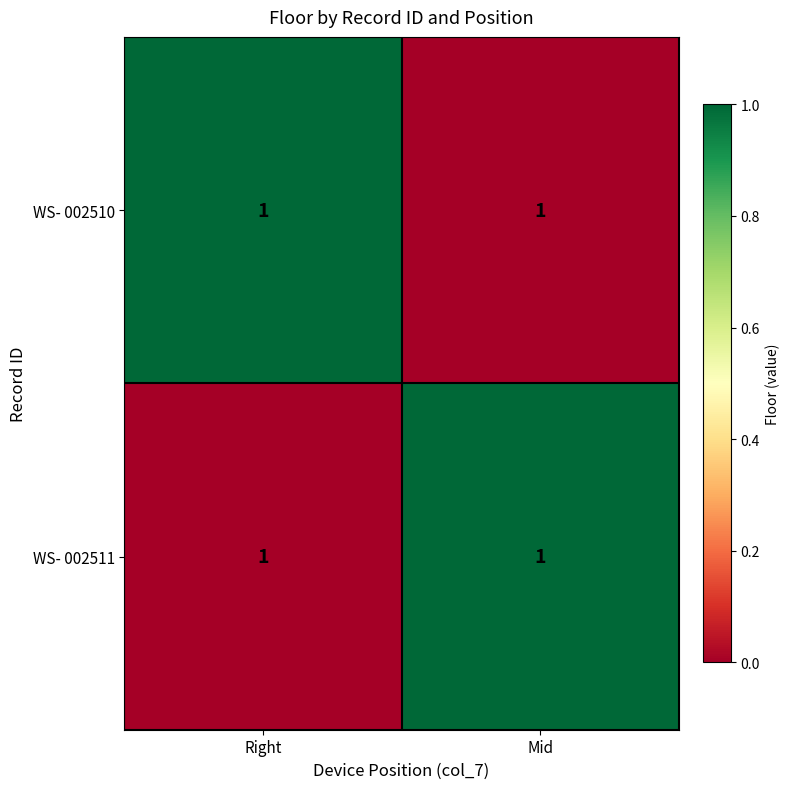

How many values in the WS- 002511 series are below 1?

1